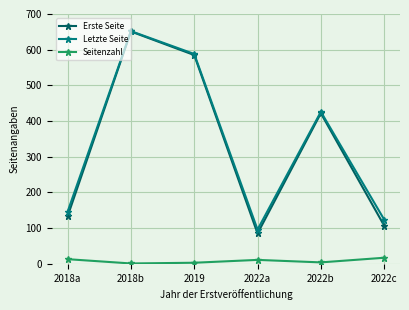

What is the value of the Letzte Seite point at the 2nd from the left?

652